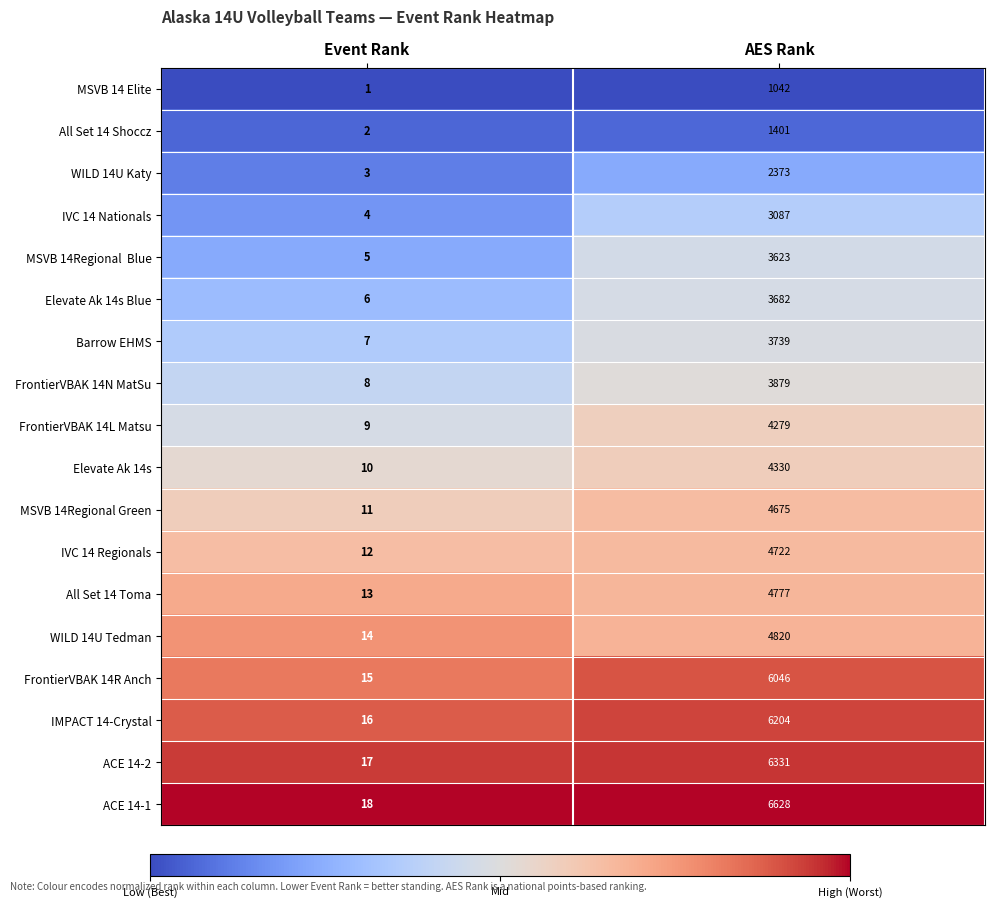

What is the difference between the highest and lowest values at Event Rank?

17